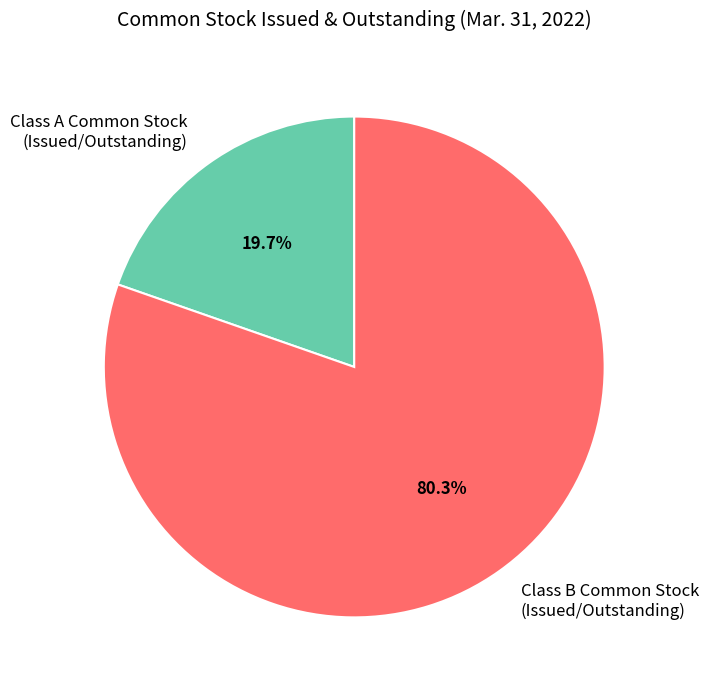

What is the largest slice in the pie chart?

Class B Common Stock (Issued/Outstanding)